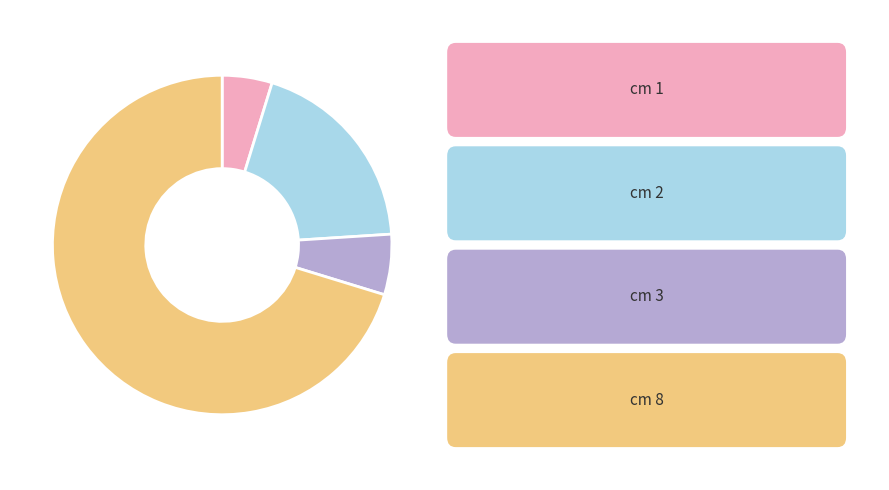

Count the number of slices in the pie.

4